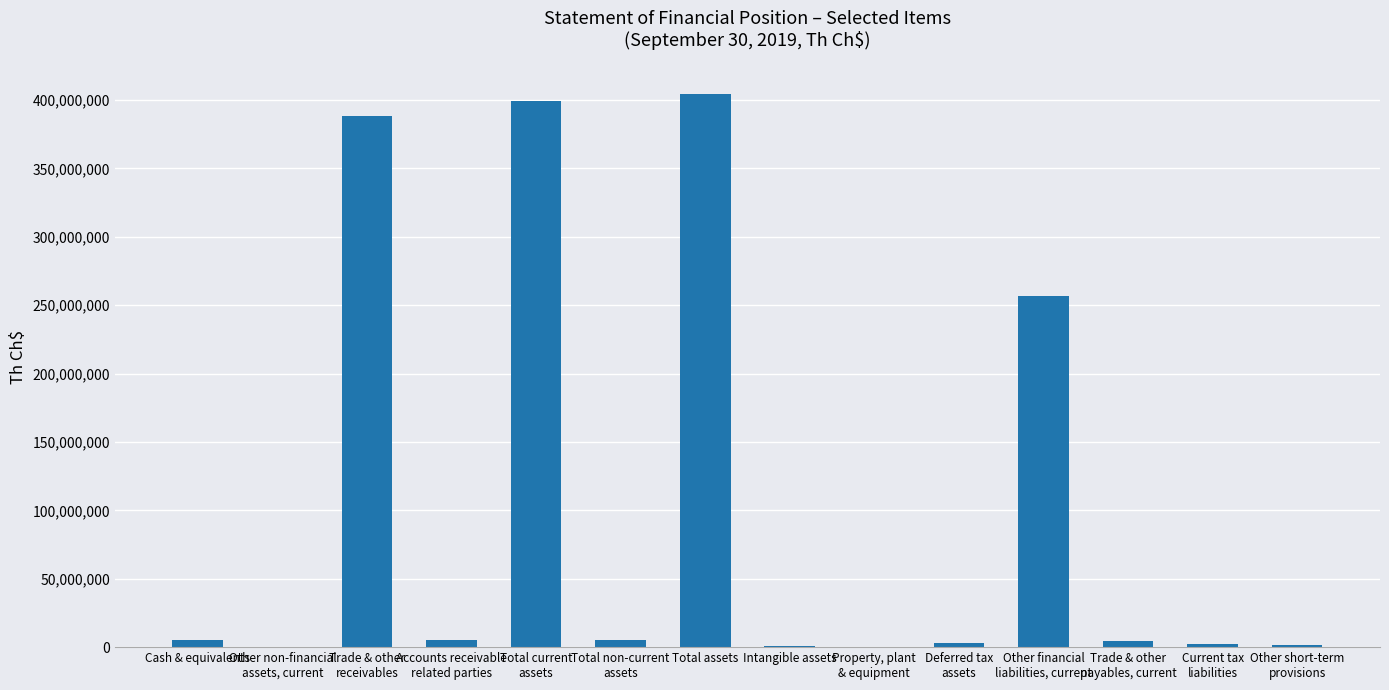

What is the sum of all values?

1476272516